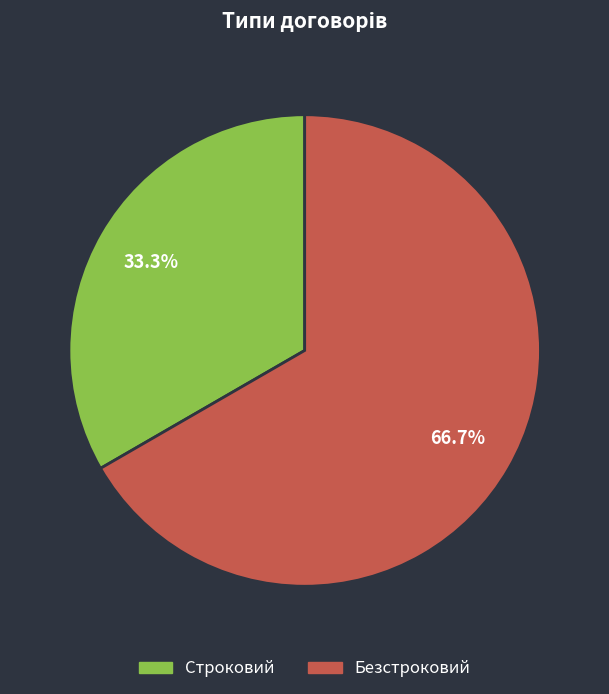

To the nearest percent, what is the average slice percentage?

50%